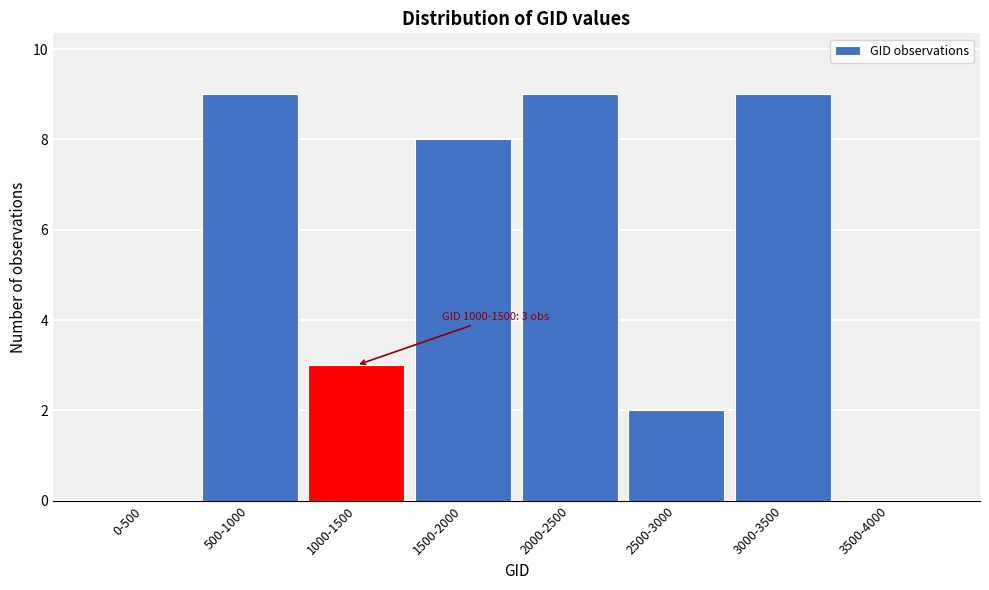

Reading left to right, transcribe all the data shown in this chart.

0-500=0	500-1000=9	1000-1500=3	1500-2000=8	2000-2500=9	2500-3000=2	3000-3500=9	3500-4000=0